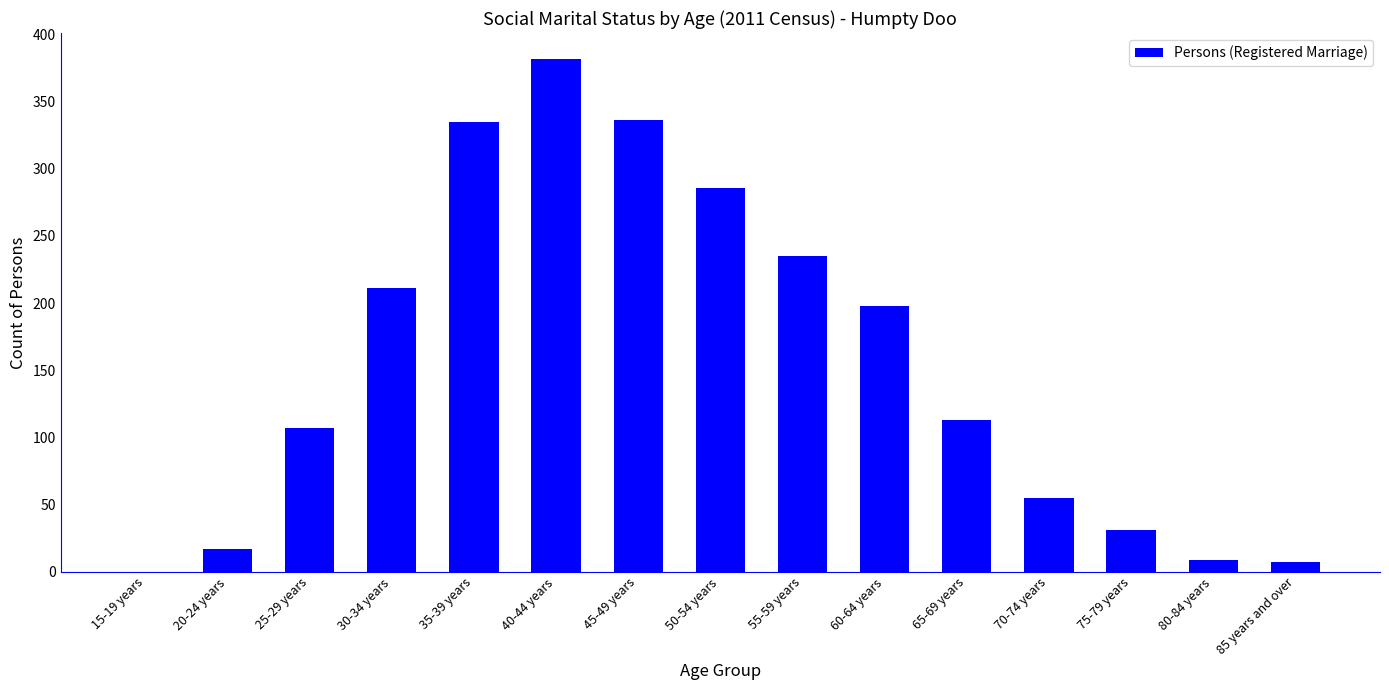

What is the average value?

155